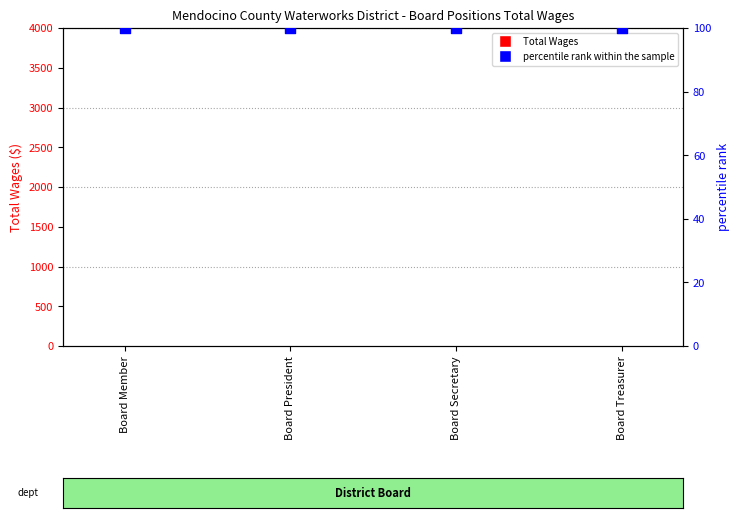

Is the value of Total Wages at Board Secretary greater than the value of percentile rank within the sample at Board Secretary?

No